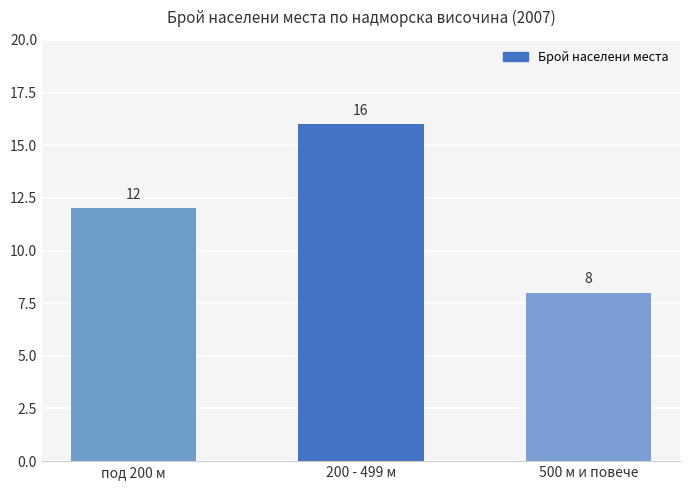

Rank the categories by value from lowest to highest.

500 м и повече, под 200 м, 200 - 499 м